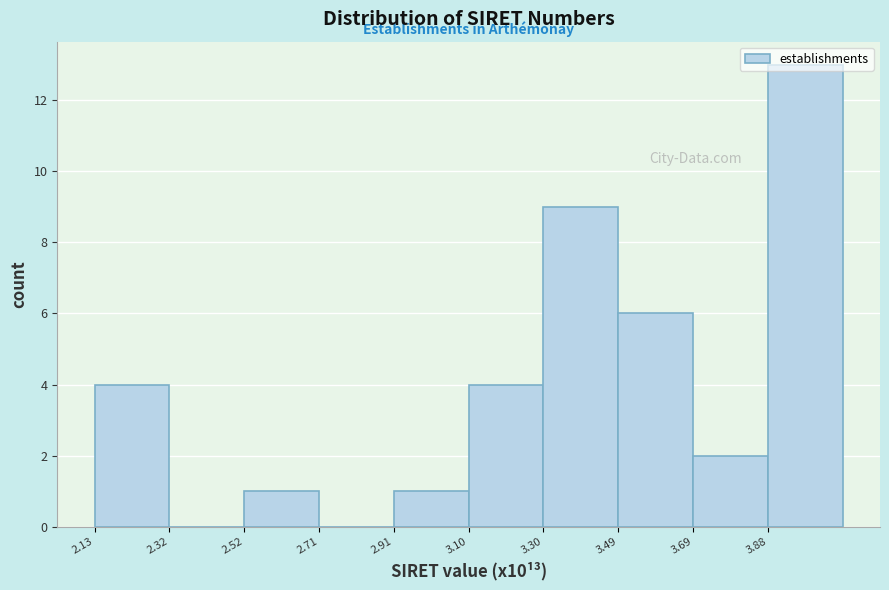

How tall is the bar that spans 3.50 to 3.68 on the x-axis? Neither the bar edges nor the heights are printed on the chart, so give them approximately, as read against the axes.

6